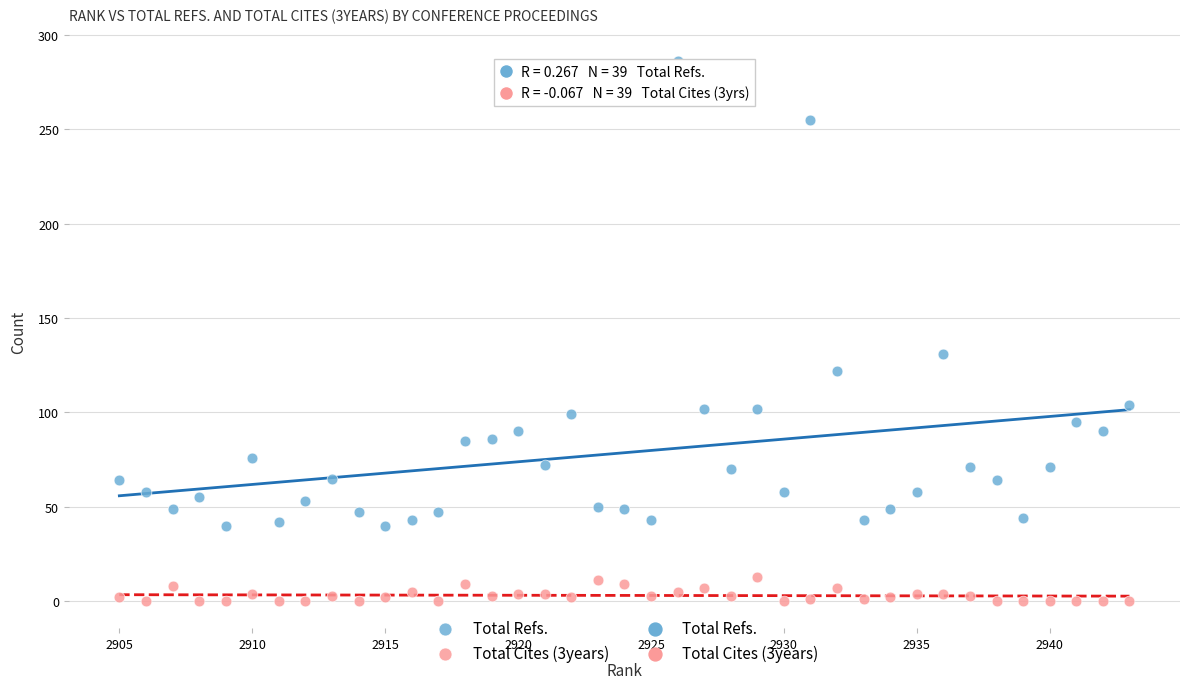

Which series has the widest spread of Y values?

Total Refs.